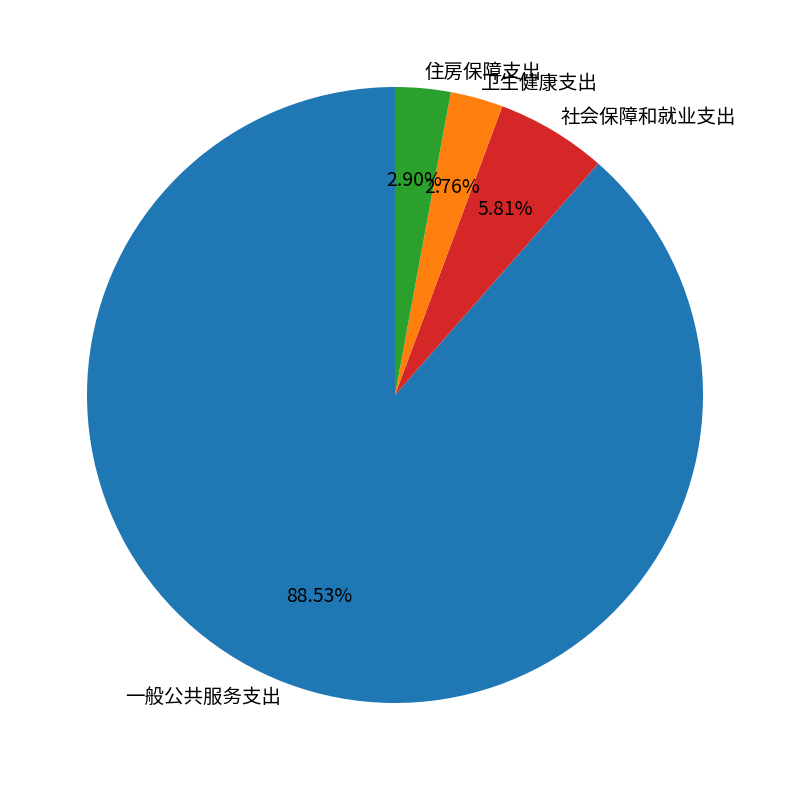

To the nearest percent, what is the average slice percentage?

25%